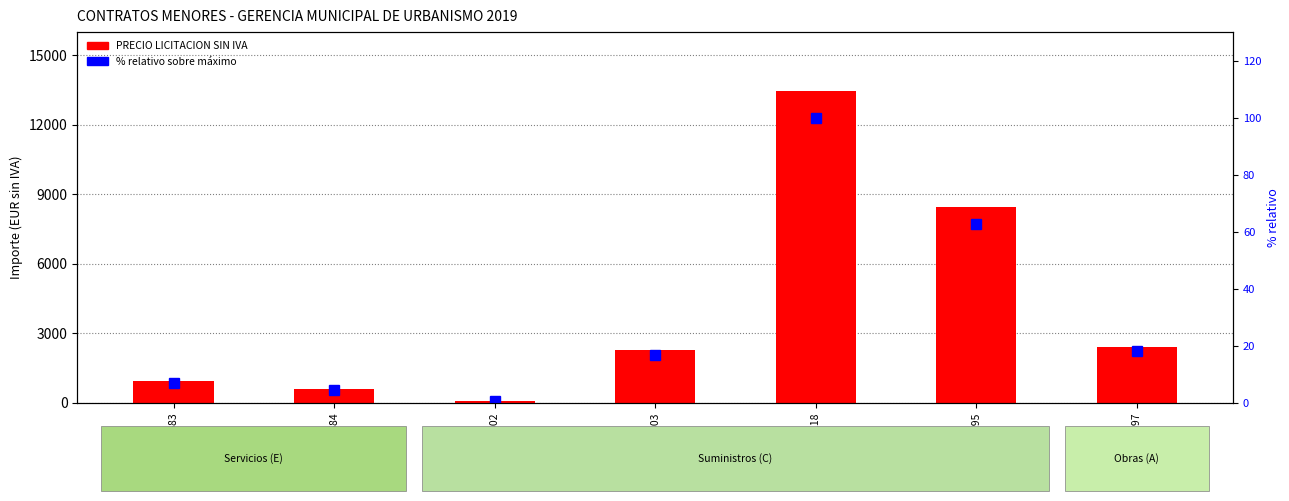

What is the value of the PRECIO LICITACION SIN IVA bar at the 7th from the left?

2430.4